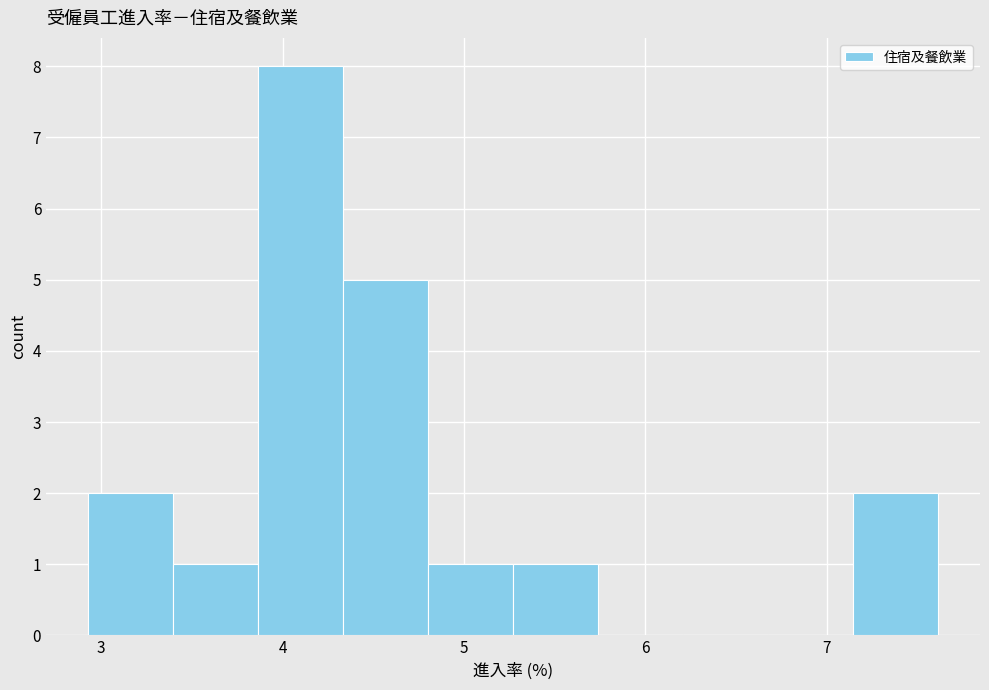

Which range on the x-axis has the tallest bar?

3.9 to 4.3